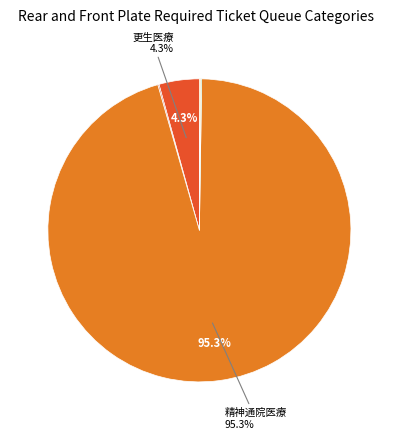

To the nearest percent, what is the difference between the largest and smallest slice percentages?

95%